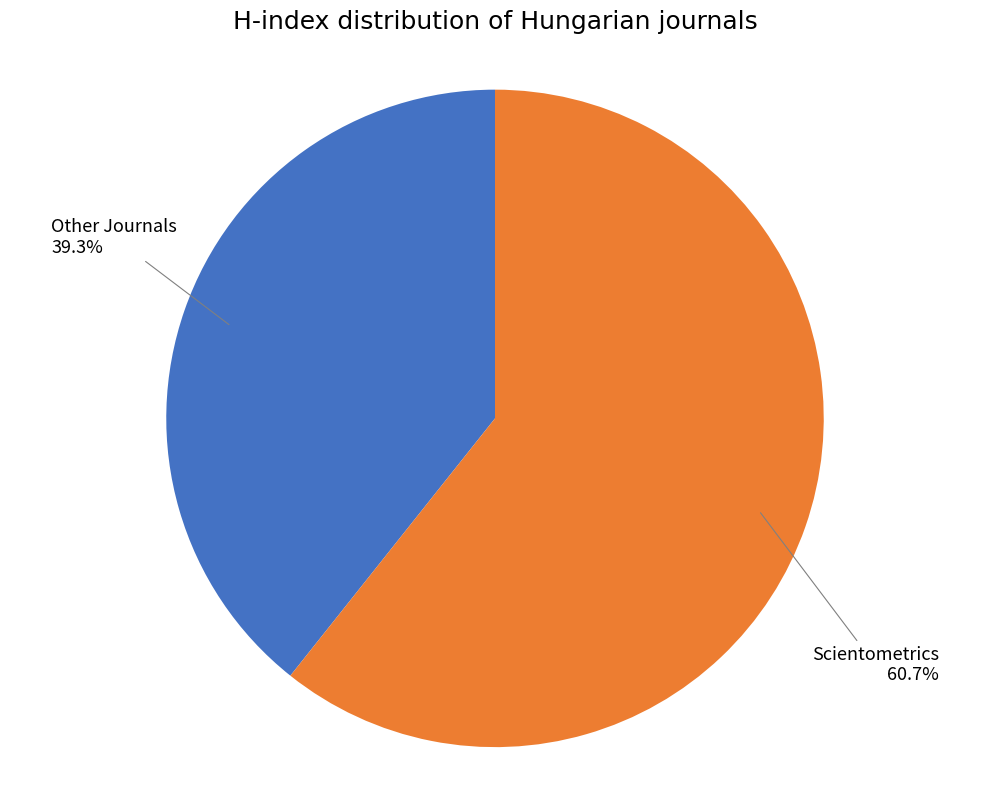

Between Other Journals and Scientometrics, which is larger?

Scientometrics